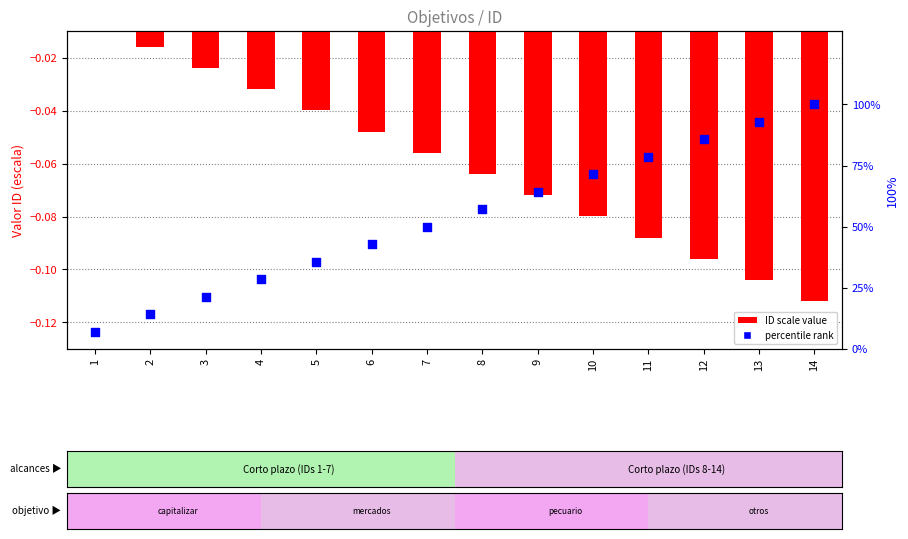

Which series has the largest total across all categories?

percentile rank